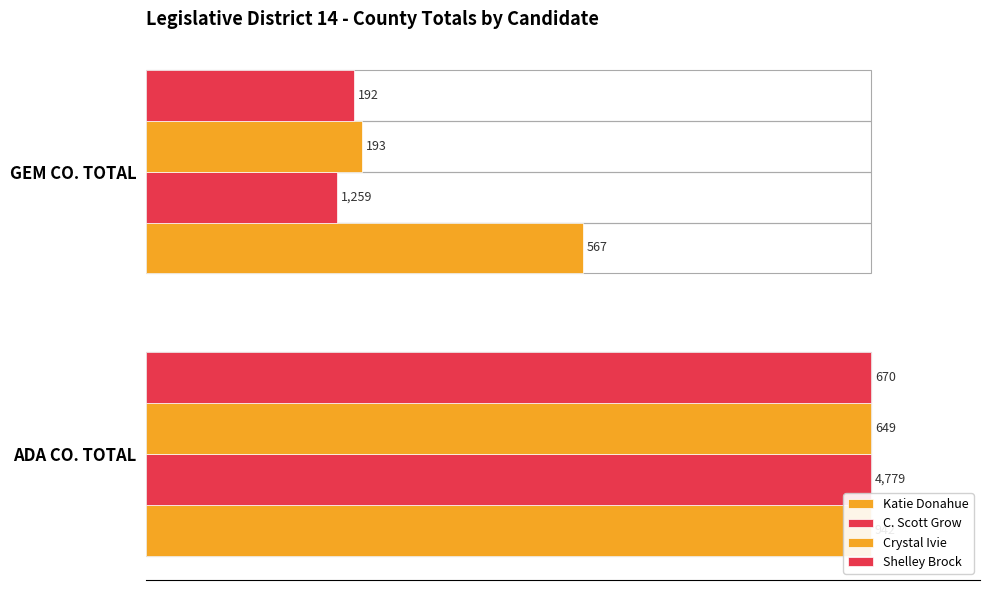

List the series in order of their peak value, highest first.

Katie Donahue, C. Scott Grow, Crystal Ivie, Shelley Brock